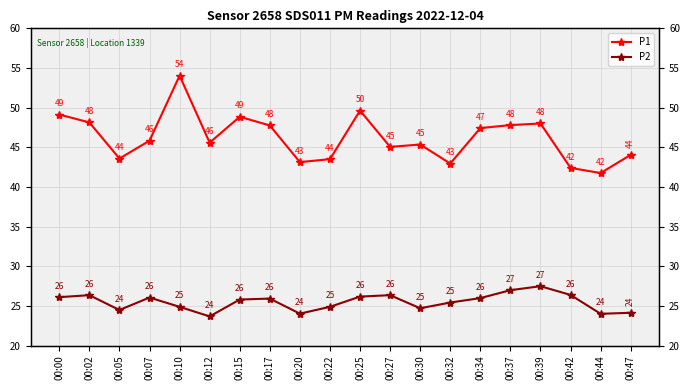

What is the difference between the P2 values at 00:00 and 00:20?

2.1